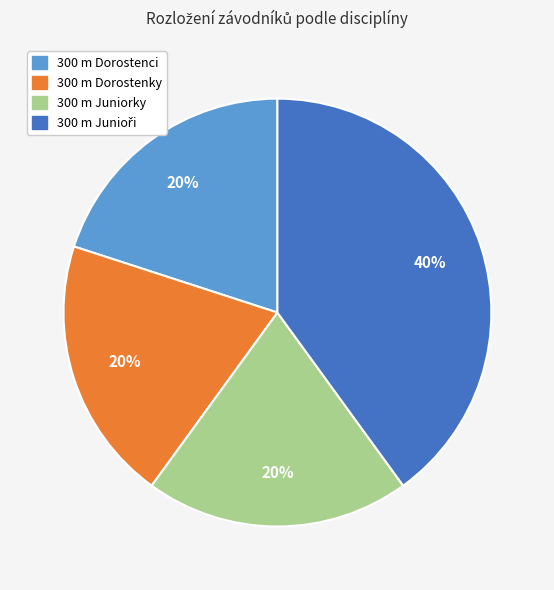

Count the number of slices in the pie.

4